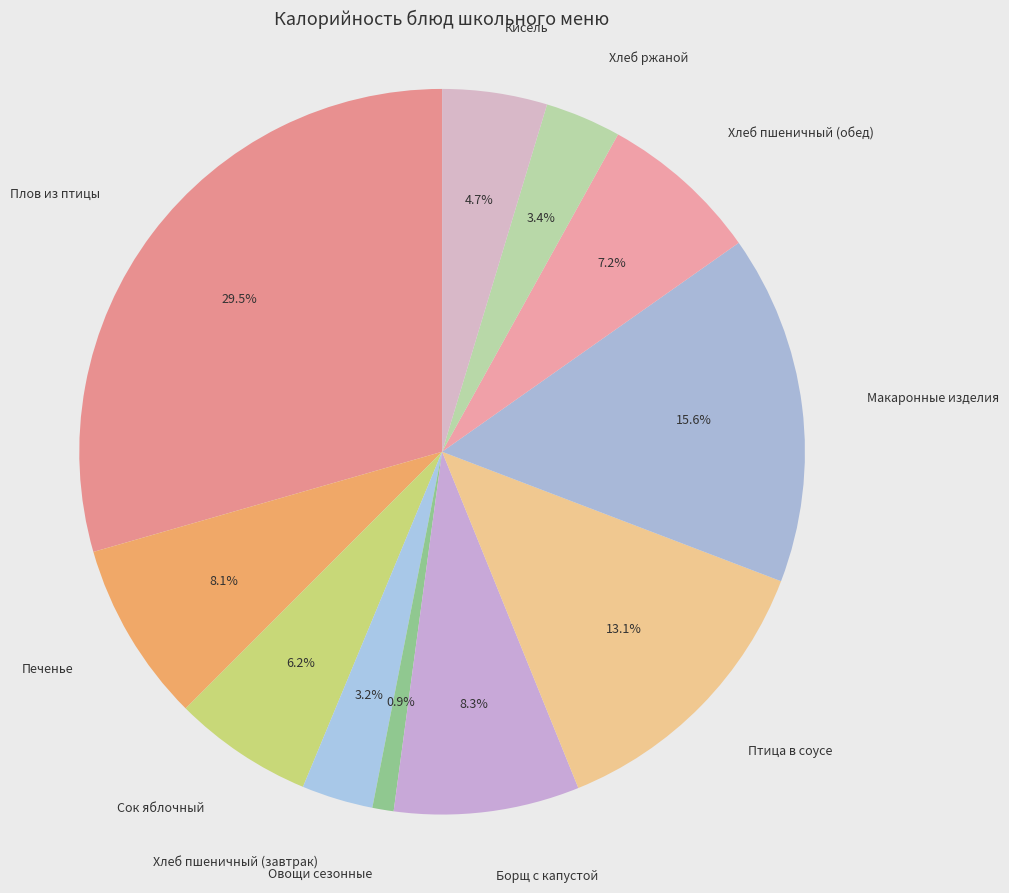

To the nearest percent, what is the average slice percentage?

9%